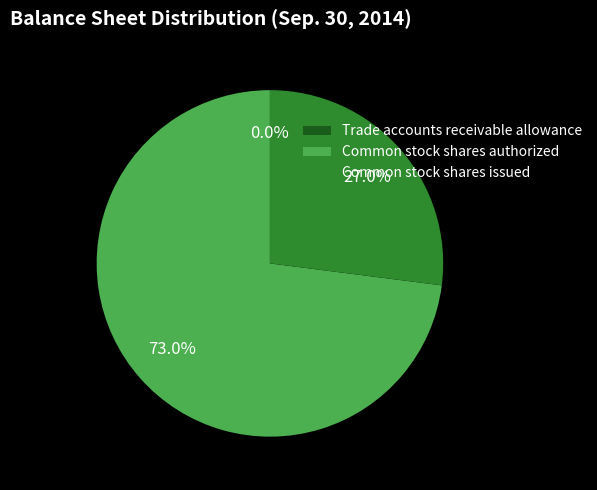

To the nearest percent, what percentage of the pie is Common stock shares authorized?

73%